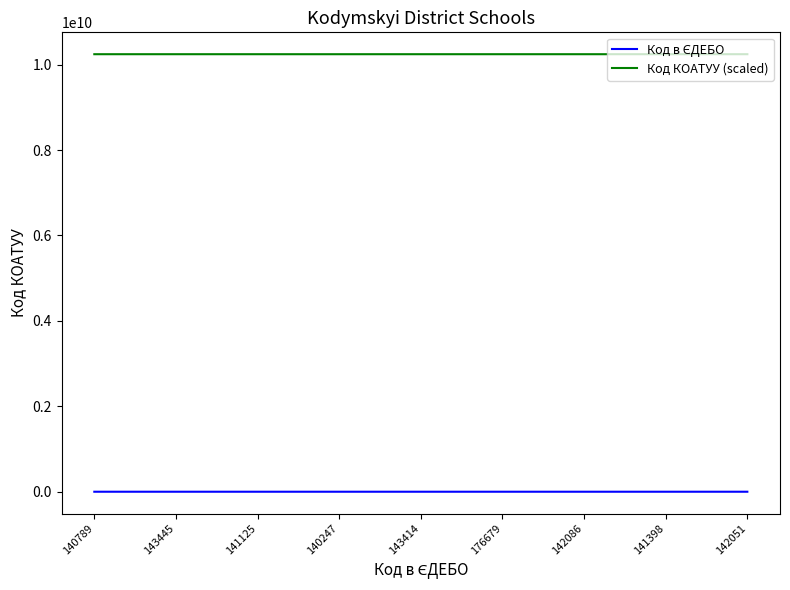

What is the difference between the maximum and minimum values in the Код КОАТУУ (scaled) series?

151002